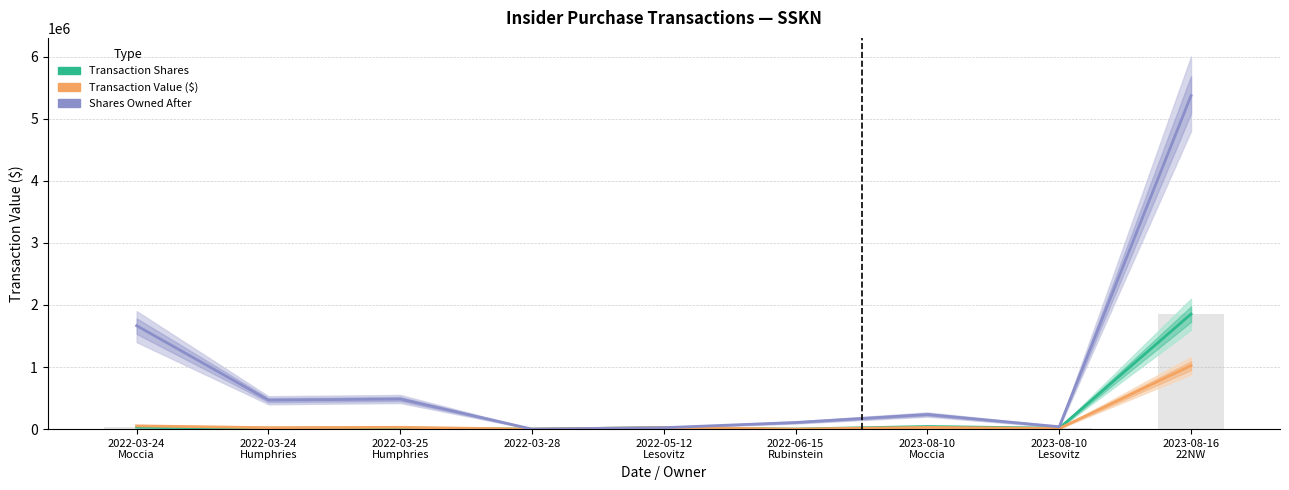

Which category has the lowest value across all series?

2022-03-28
